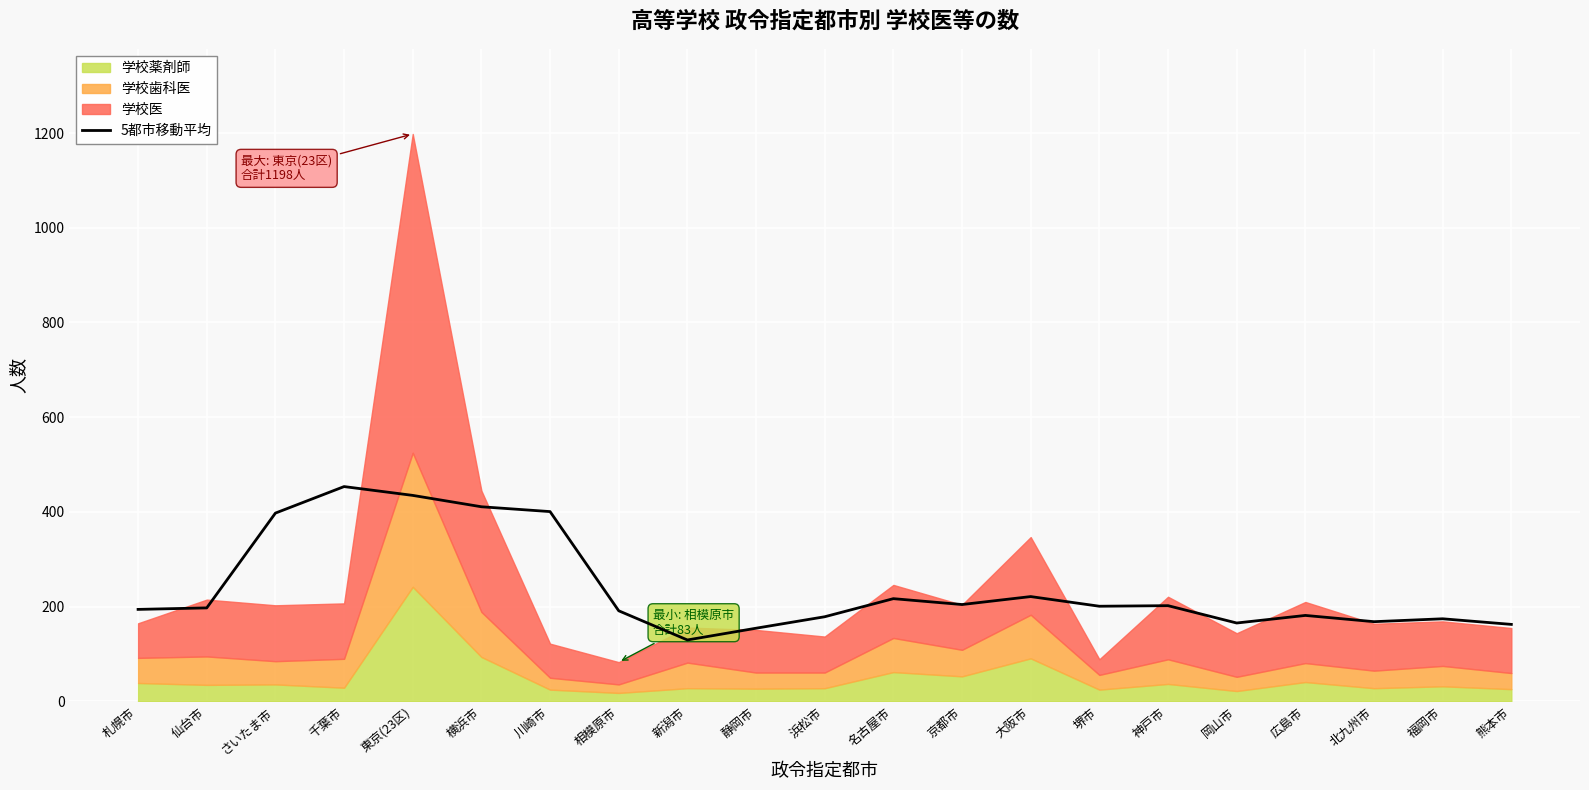

Read the value at 熊本市.

162.7